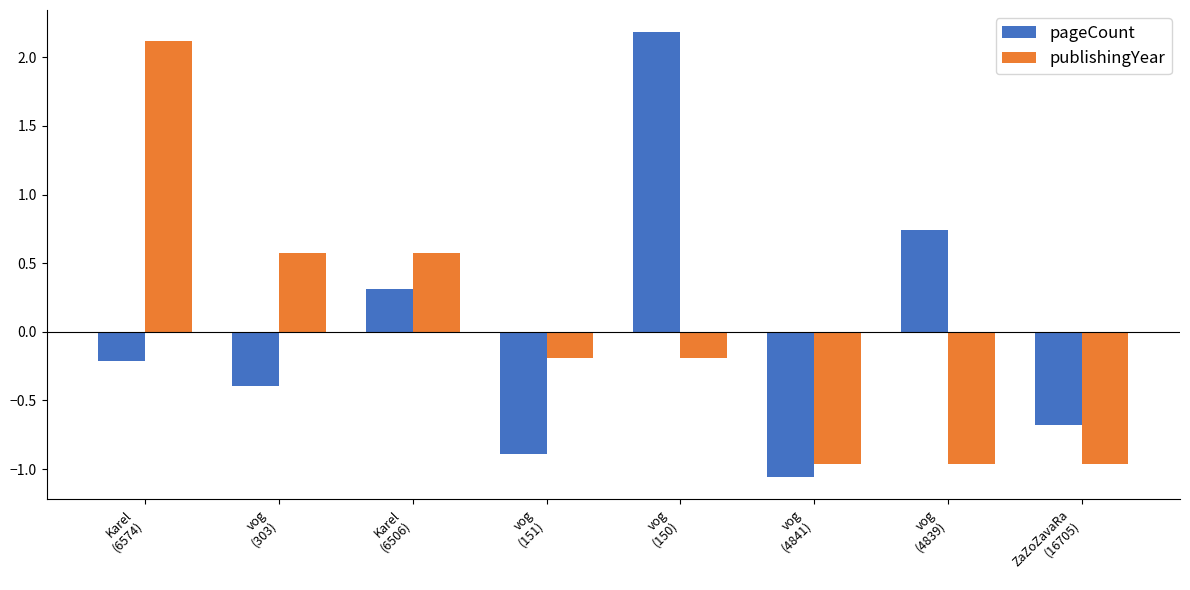

What is the difference between the publishingYear values at vog
(4839) and Karel
(6574)?

3.1